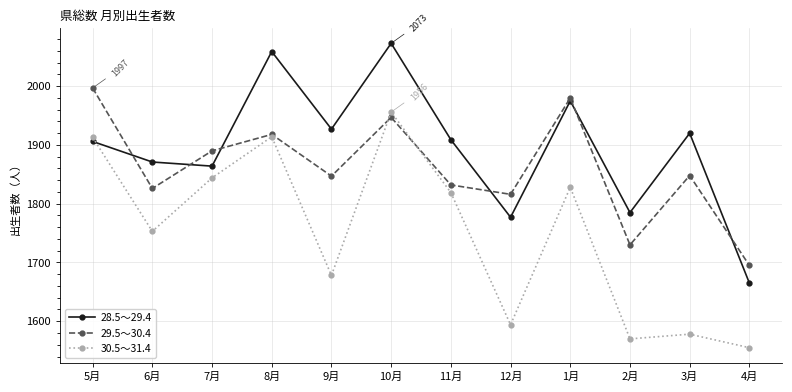

What is the label of the 2nd point from the left?

6月